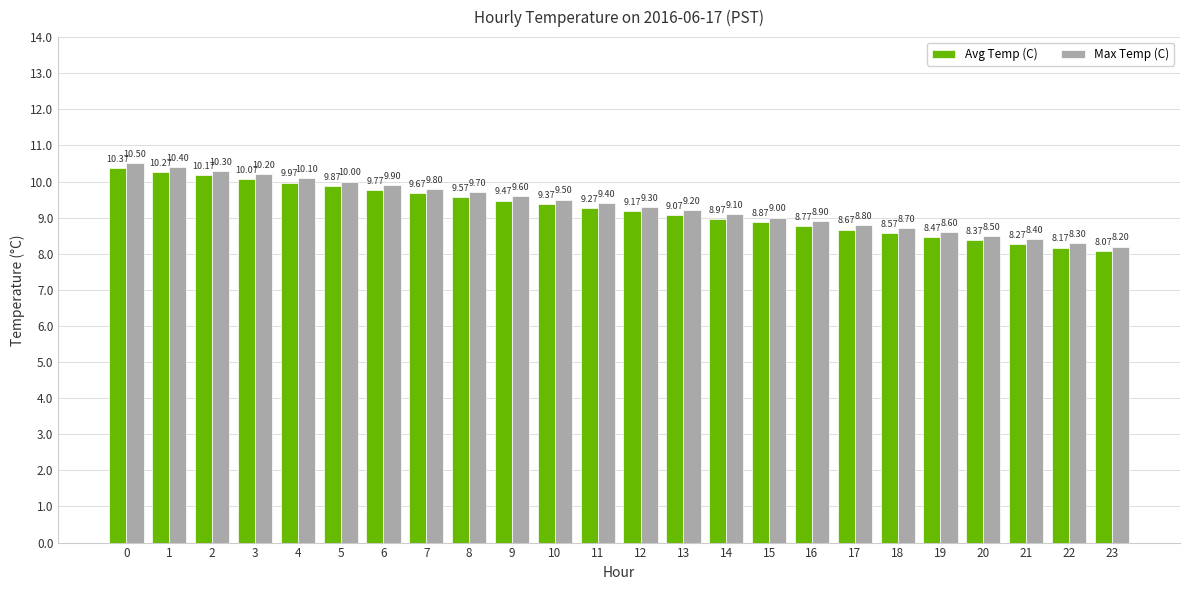

What is the greatest value displayed?

10.5